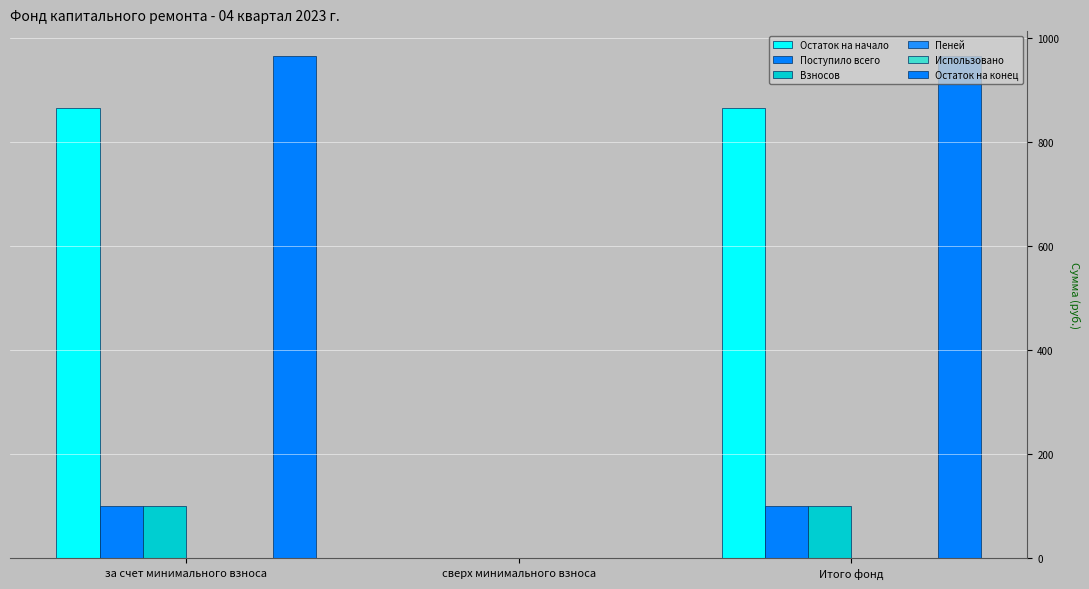

Which series has the largest total across all categories?

Остаток на конец